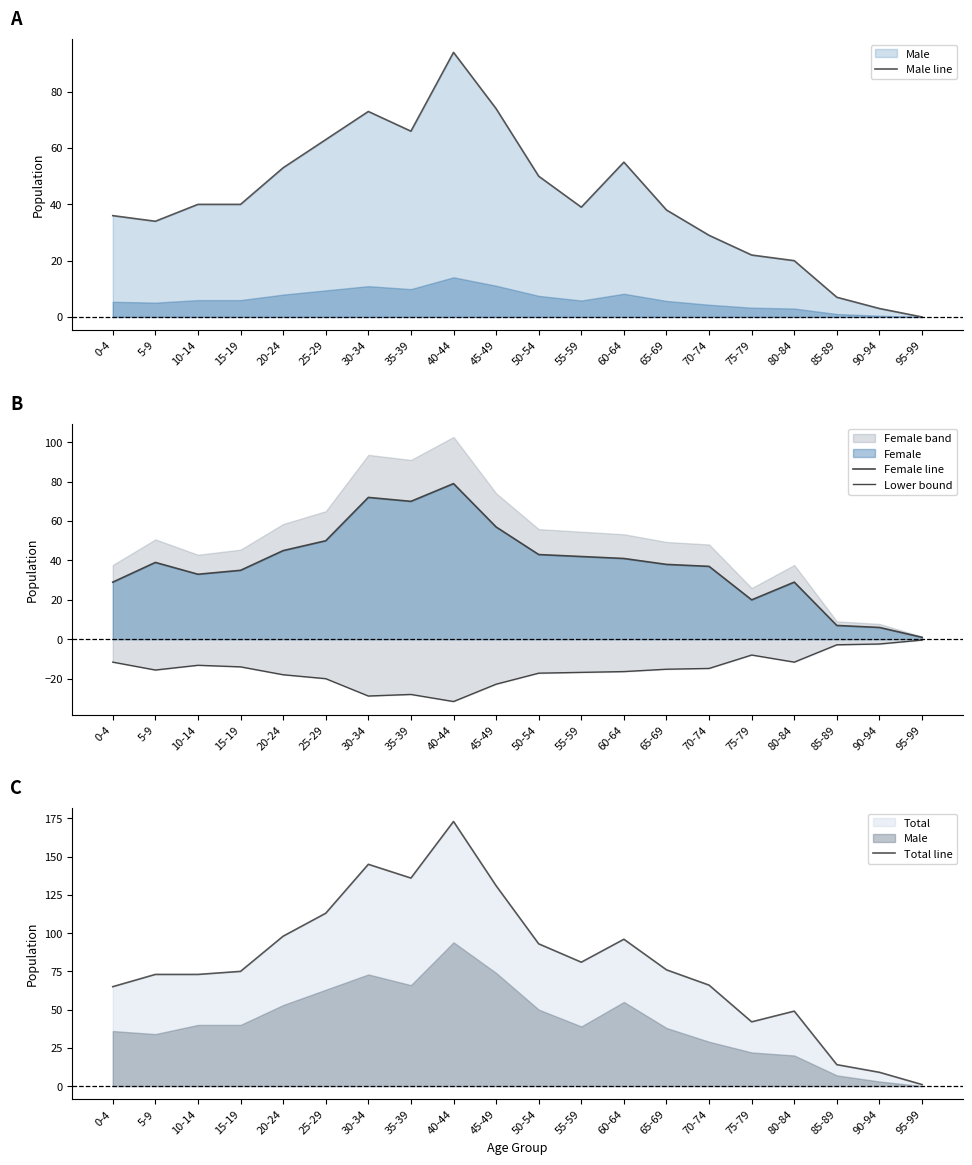

Rank the series by their maximum value, from lowest to highest.

Lower bound, Female line, Male line, Total line